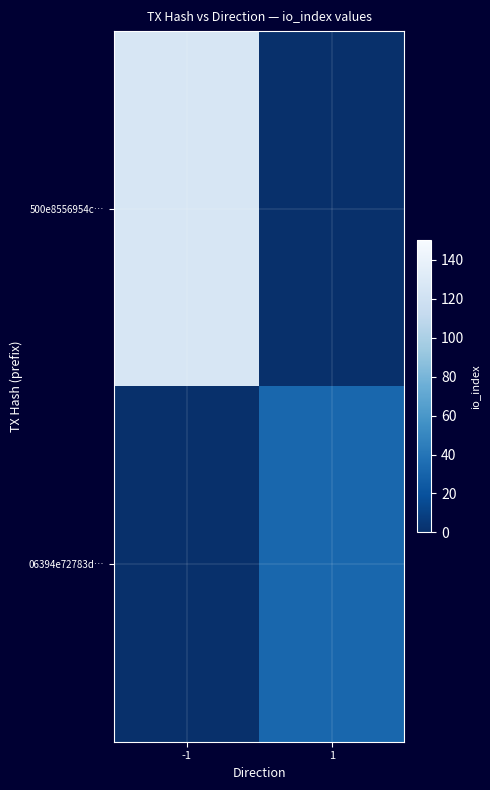

Reading right to left, extract all data points from this chart.

500e8556954c…: 1=0	-1=126
06394e72783d…: 1=32	-1=0